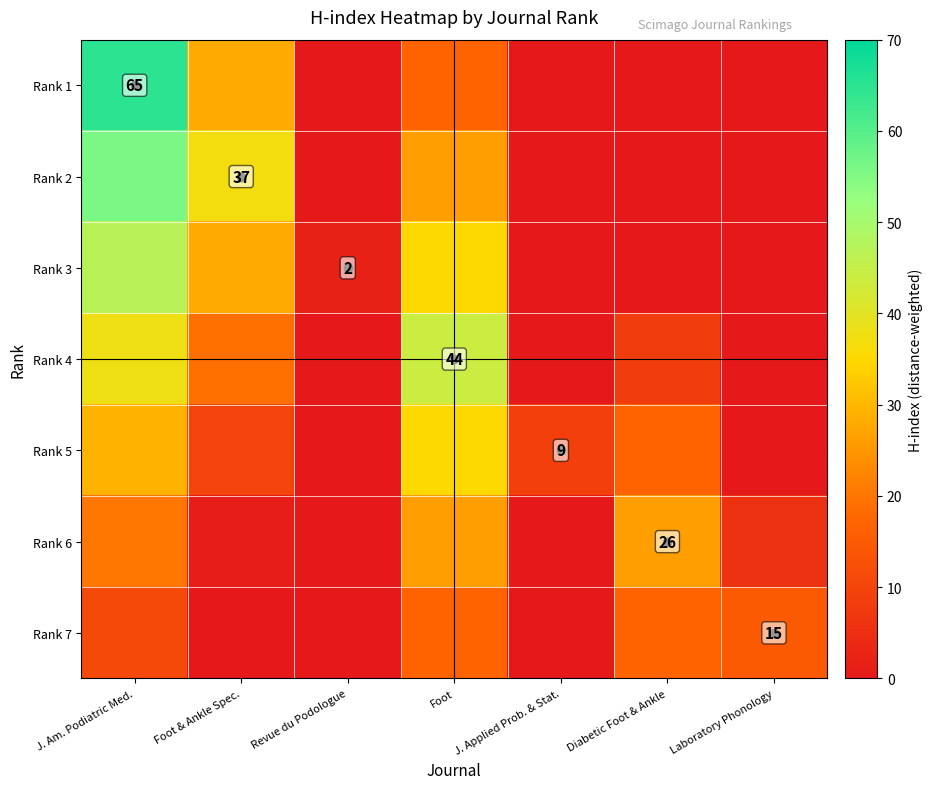

The Rank 3 series shows -28 at J. Applied Prob. & Stat.. True or false?

False